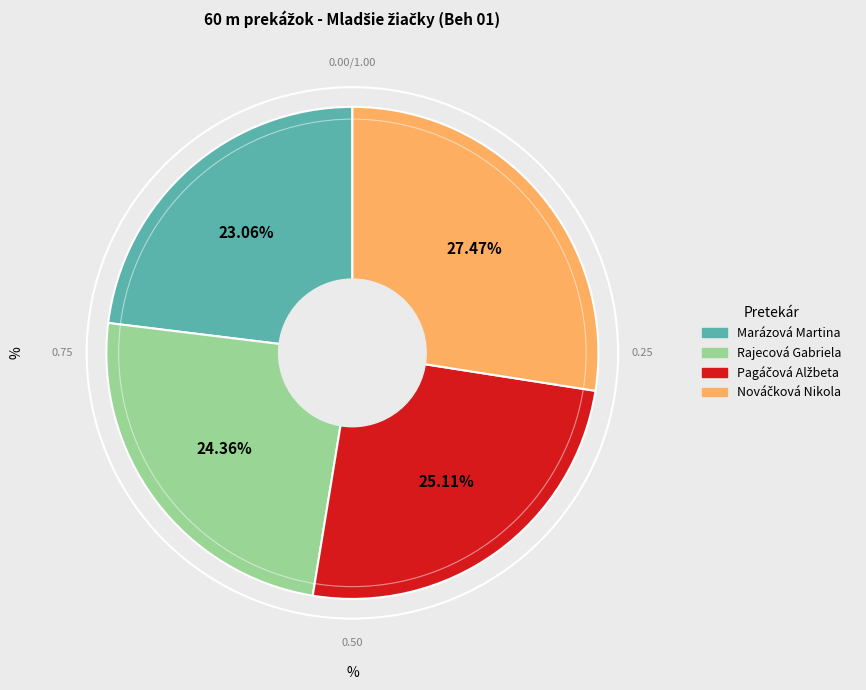

Which slice is the smallest?

Marázová Martina